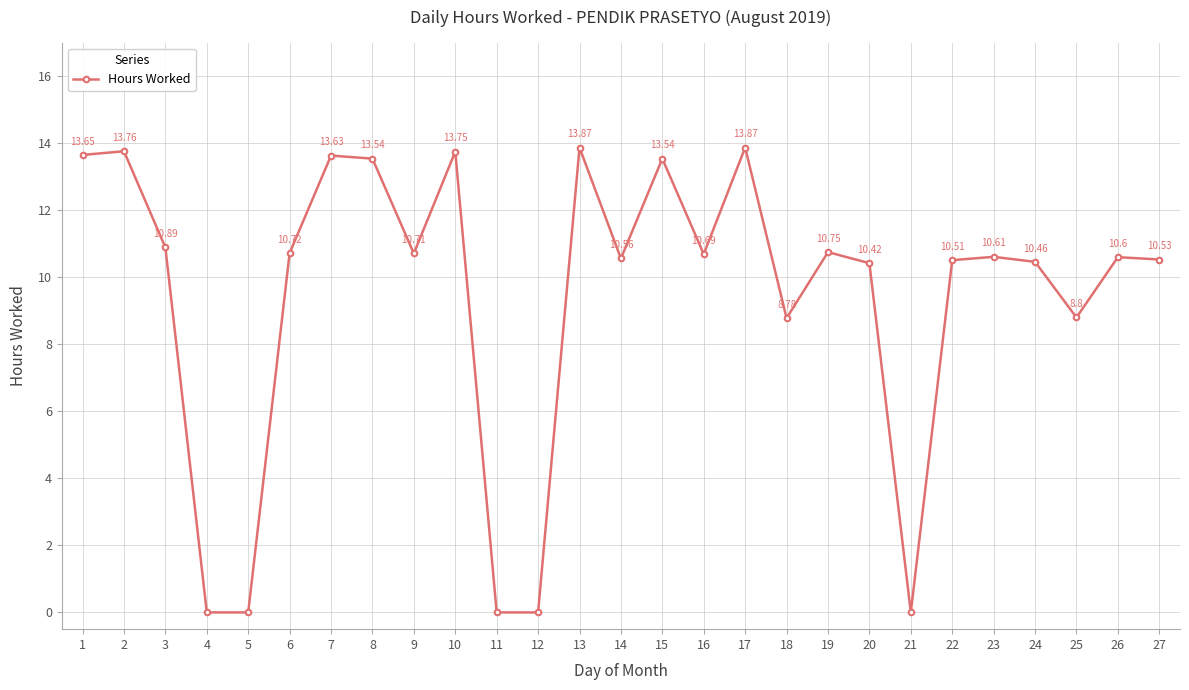

What is the ratio of the value at 17 to the value at 23?

1.3